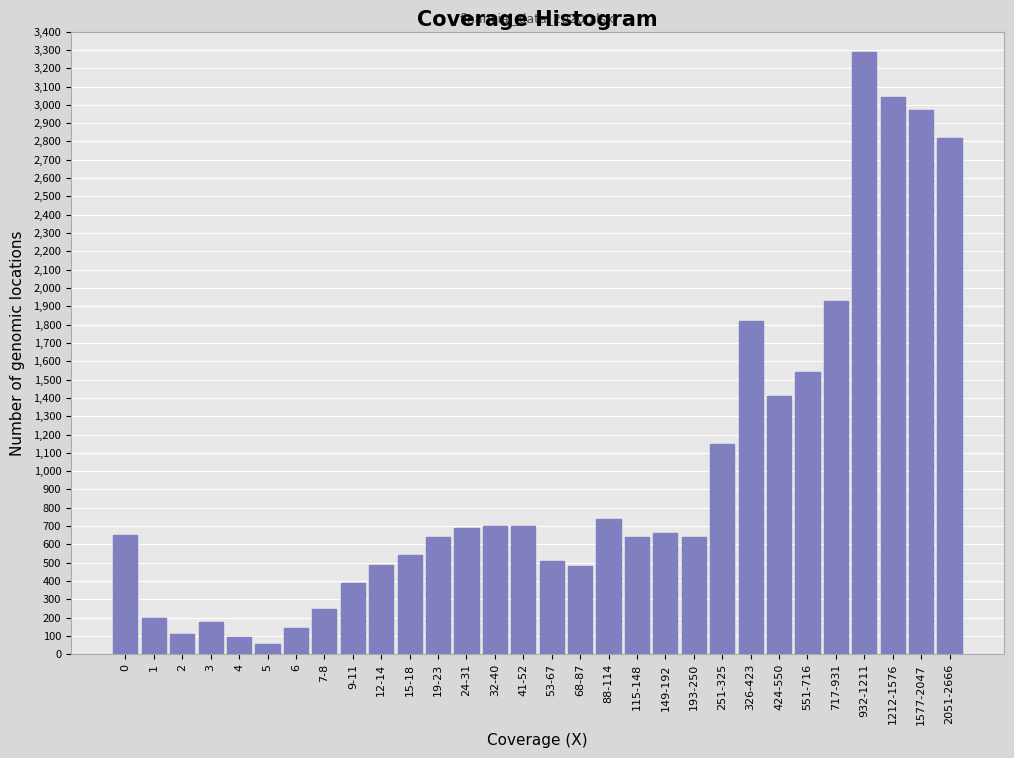

At which category does the chart reach its peak across all series?

932-1211